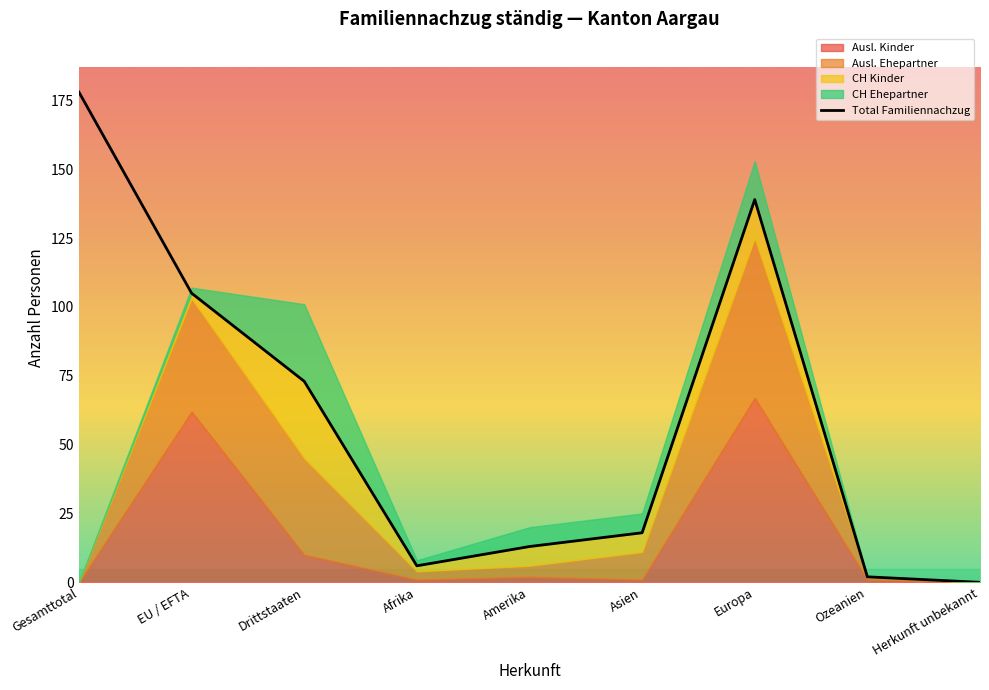

How many categories are shown in the chart?

9